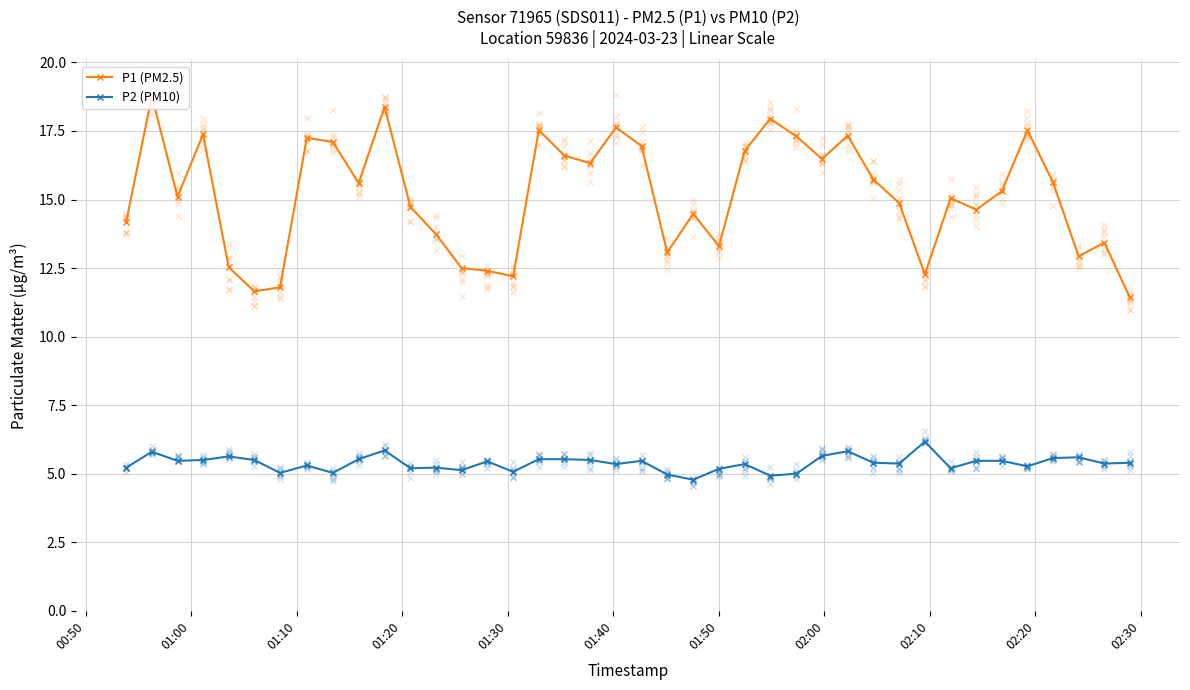

What is the lowest value of the P1 (PM2.5) series?

11.4